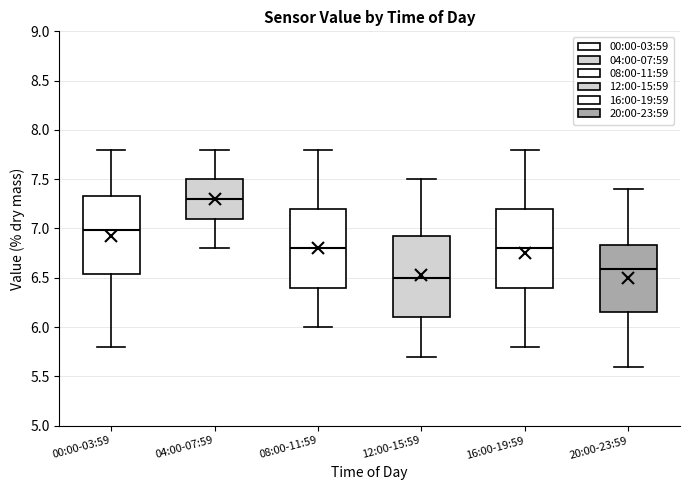

Which box has the lowest median line?

12:00-15:59